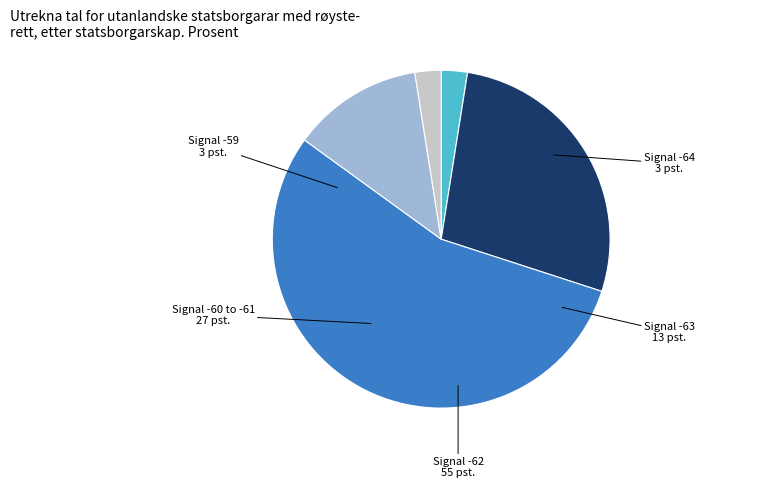

Does any single category account for the majority?

Yes